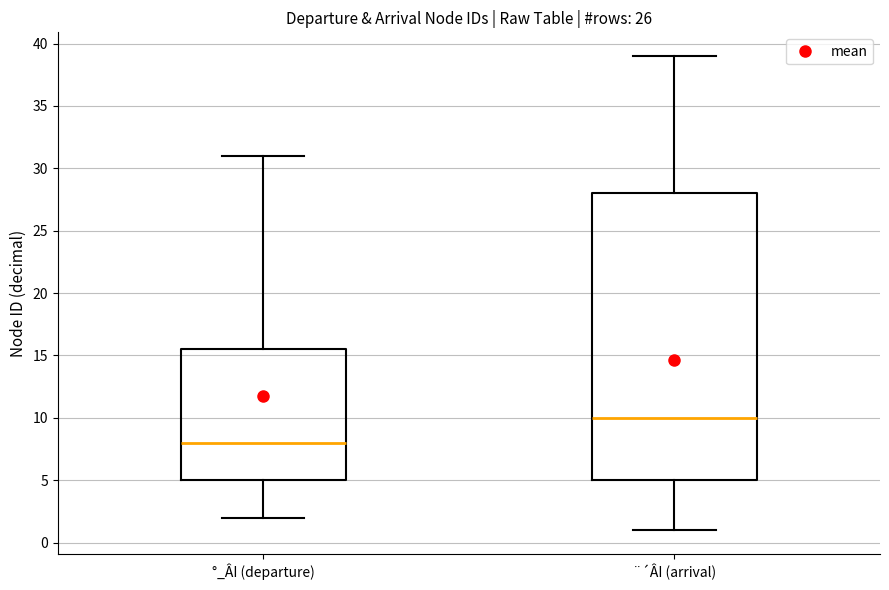

Which box's median line is the highest?

¨´ÂI (arrival)